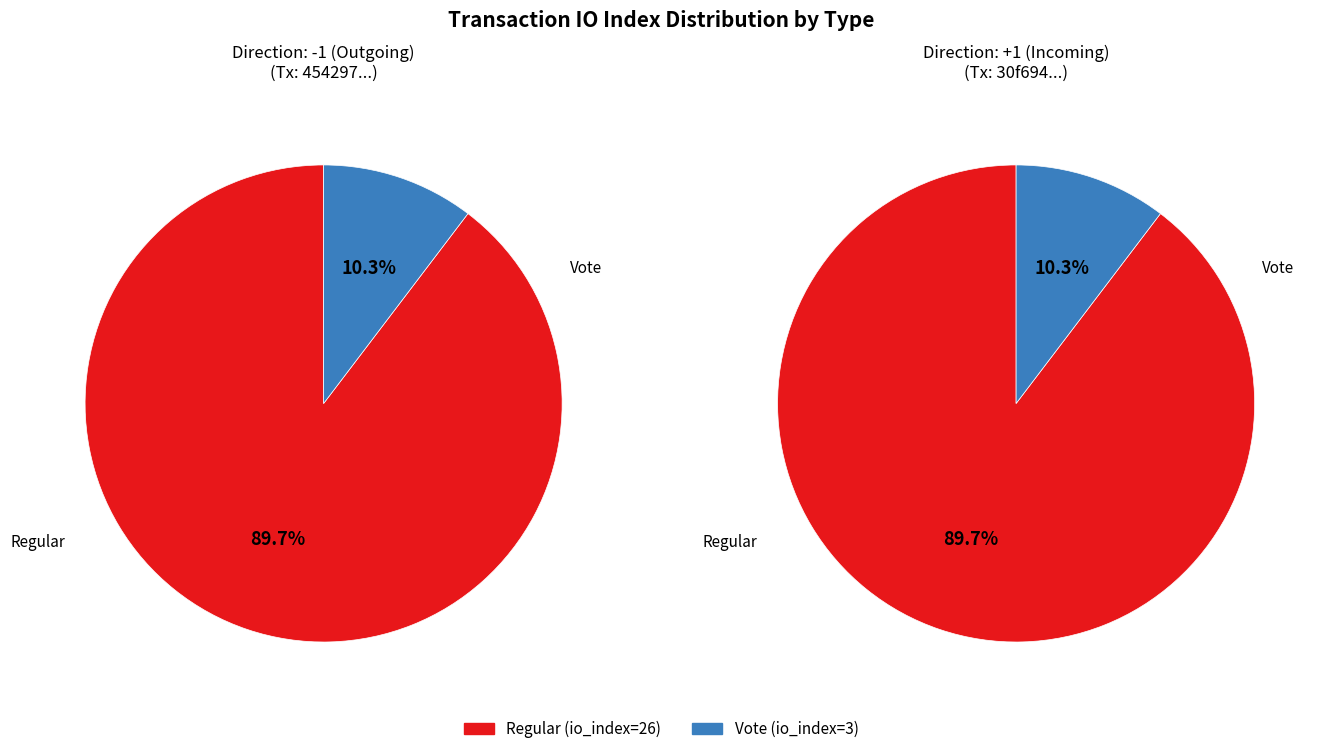

Does any single category account for the majority?

Yes